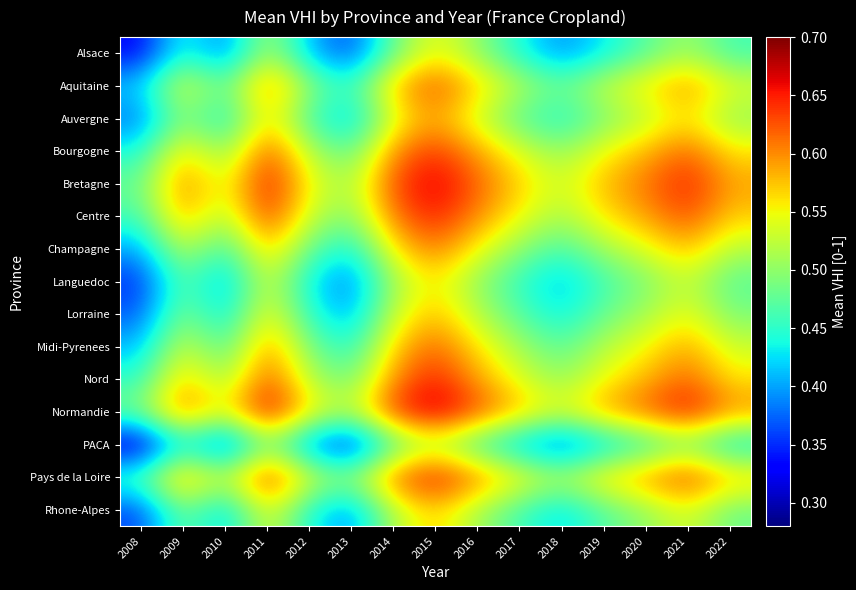

Reading left to right, list all the values displayed in this chart.

Alsace: 2008=0.3	2009=0.5	2010=0.4	2011=0.5	2012=0.4	2013=0.4	2014=0.5	2015=0.6	2016=0.5	2017=0.4	2018=0.4	2019=0.4	2020=0.5	2021=0.5	2022=0.5
Aquitaine: 2008=0.4	2009=0.6	2010=0.5	2011=0.6	2012=0.5	2013=0.5	2014=0.6	2015=0.6	2016=0.6	2017=0.5	2018=0.5	2019=0.5	2020=0.6	2021=0.6	2022=0.5
Auvergne: 2008=0.4	2009=0.5	2010=0.4	2011=0.6	2012=0.5	2013=0.4	2014=0.5	2015=0.6	2016=0.5	2017=0.5	2018=0.4	2019=0.5	2020=0.5	2021=0.6	2022=0.5
Bourgogne: 2008=0.4	2009=0.6	2010=0.5	2011=0.6	2012=0.5	2013=0.5	2014=0.6	2015=0.6	2016=0.6	2017=0.5	2018=0.5	2019=0.6	2020=0.6	2021=0.6	2022=0.6
Bretagne: 2008=0.5	2009=0.6	2010=0.5	2011=0.7	2012=0.6	2013=0.5	2014=0.6	2015=0.7	2016=0.6	2017=0.6	2018=0.5	2019=0.6	2020=0.6	2021=0.7	2022=0.6
Centre: 2008=0.5	2009=0.6	2010=0.5	2011=0.6	2012=0.5	2013=0.5	2014=0.6	2015=0.7	2016=0.6	2017=0.6	2018=0.5	2019=0.6	2020=0.6	2021=0.6	2022=0.6
Champagne: 2008=0.4	2009=0.5	2010=0.5	2011=0.6	2012=0.5	2013=0.4	2014=0.6	2015=0.6	2016=0.6	2017=0.5	2018=0.5	2019=0.5	2020=0.5	2021=0.6	2022=0.5
Languedoc: 2008=0.3	2009=0.5	2010=0.4	2011=0.5	2012=0.4	2013=0.4	2014=0.5	2015=0.6	2016=0.5	2017=0.5	2018=0.4	2019=0.5	2020=0.5	2021=0.5	2022=0.5
Lorraine: 2008=0.4	2009=0.5	2010=0.4	2011=0.6	2012=0.5	2013=0.4	2014=0.5	2015=0.6	2016=0.5	2017=0.5	2018=0.4	2019=0.5	2020=0.5	2021=0.6	2022=0.5
Midi-Pyrenees: 2008=0.4	2009=0.5	2010=0.5	2011=0.6	2012=0.5	2013=0.4	2014=0.6	2015=0.6	2016=0.6	2017=0.5	2018=0.5	2019=0.5	2020=0.6	2021=0.6	2022=0.5
Nord: 2008=0.5	2009=0.6	2010=0.5	2011=0.6	2012=0.5	2013=0.5	2014=0.6	2015=0.7	2016=0.6	2017=0.5	2018=0.5	2019=0.6	2020=0.6	2021=0.6	2022=0.6
Normandie: 2008=0.5	2009=0.6	2010=0.5	2011=0.7	2012=0.6	2013=0.5	2014=0.6	2015=0.7	2016=0.6	2017=0.6	2018=0.5	2019=0.6	2020=0.6	2021=0.7	2022=0.6
PACA: 2008=0.3	2009=0.4	2010=0.3	2011=0.5	2012=0.4	2013=0.3	2014=0.5	2015=0.5	2016=0.5	2017=0.4	2018=0.4	2019=0.4	2020=0.4	2021=0.5	2022=0.4
Pays de la Loire: 2008=0.5	2009=0.6	2010=0.5	2011=0.7	2012=0.5	2013=0.5	2014=0.6	2015=0.7	2016=0.6	2017=0.6	2018=0.5	2019=0.6	2020=0.6	2021=0.6	2022=0.6
Rhone-Alpes: 2008=0.4	2009=0.5	2010=0.4	2011=0.6	2012=0.4	2013=0.4	2014=0.5	2015=0.6	2016=0.5	2017=0.5	2018=0.4	2019=0.5	2020=0.5	2021=0.5	2022=0.5